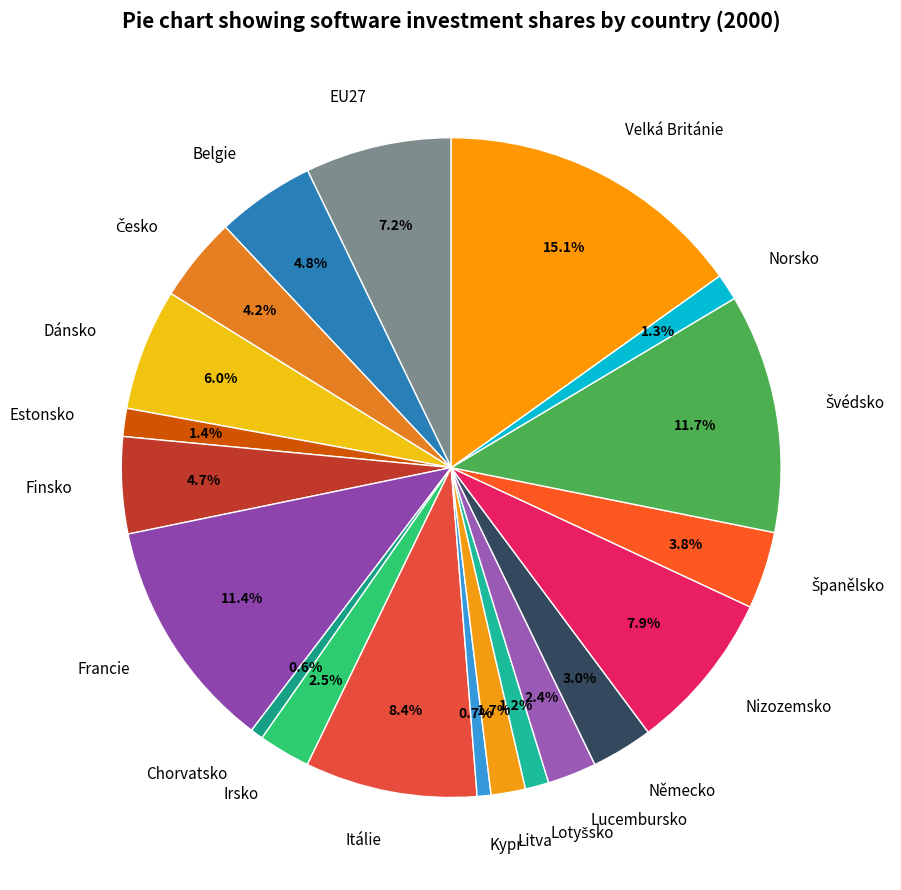

To the nearest percent, what is the difference between the largest and smallest slice percentages?

15%